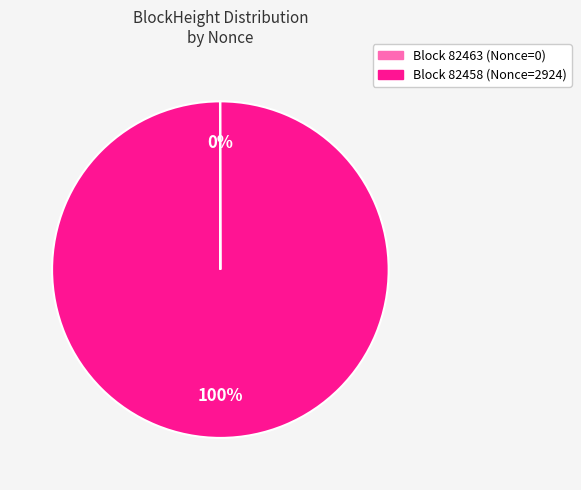

To the nearest percent, what is the average slice percentage?

50%